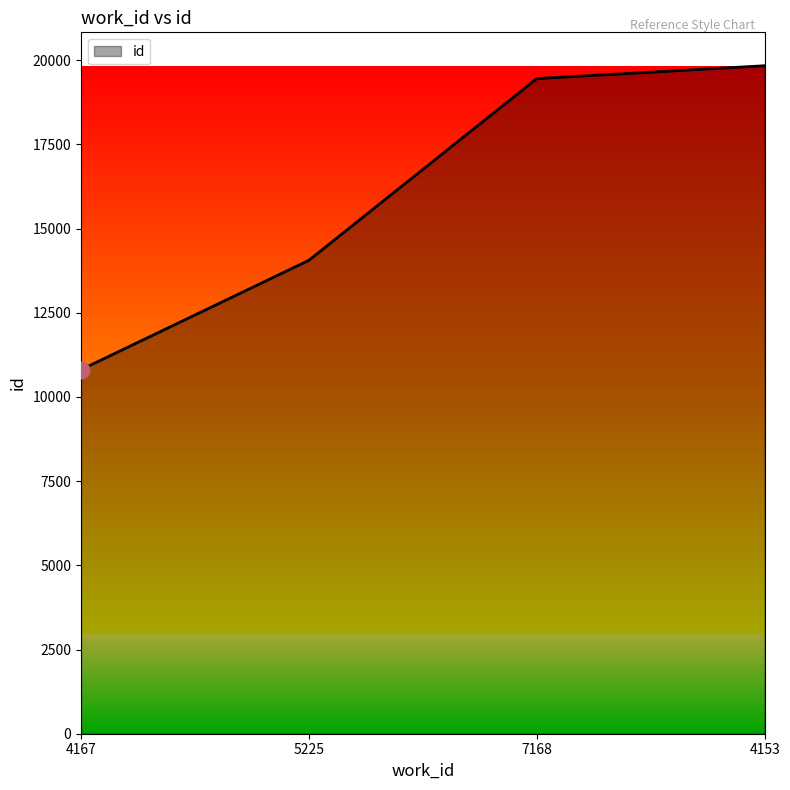

Rank the categories by value from highest to lowest.

4153, 7168, 5225, 4167